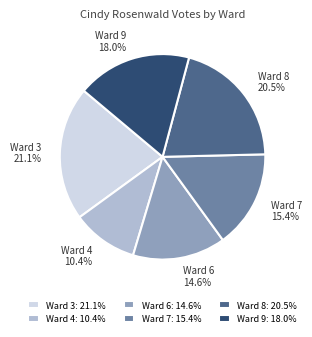

Is there any slice that represents more than half of the pie?

No